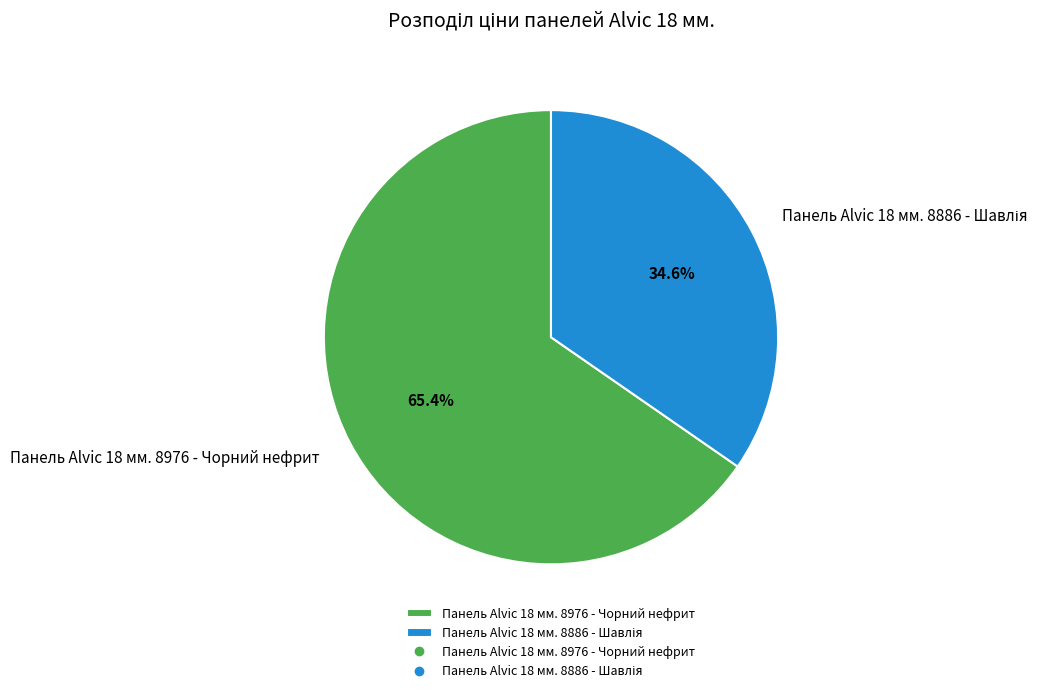

How many slices are in this pie chart?

2